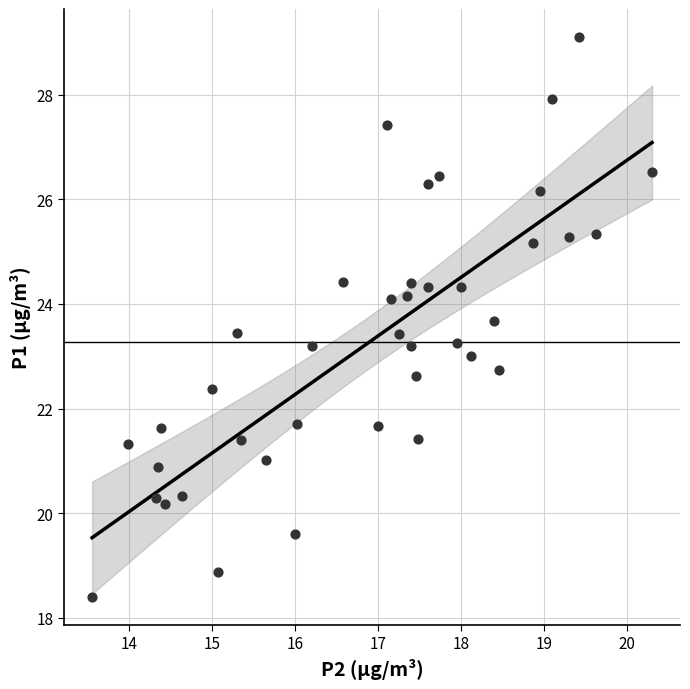

What is the range of X values (max minus min)?

6.8